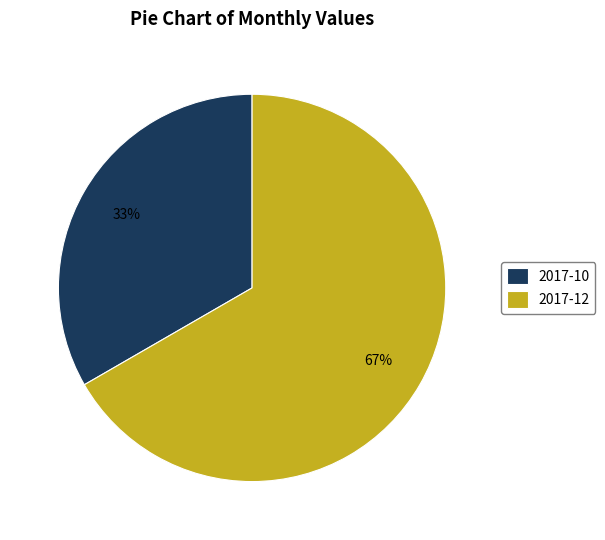

To the nearest percent, what percentage of the pie is 2017-10?

33%